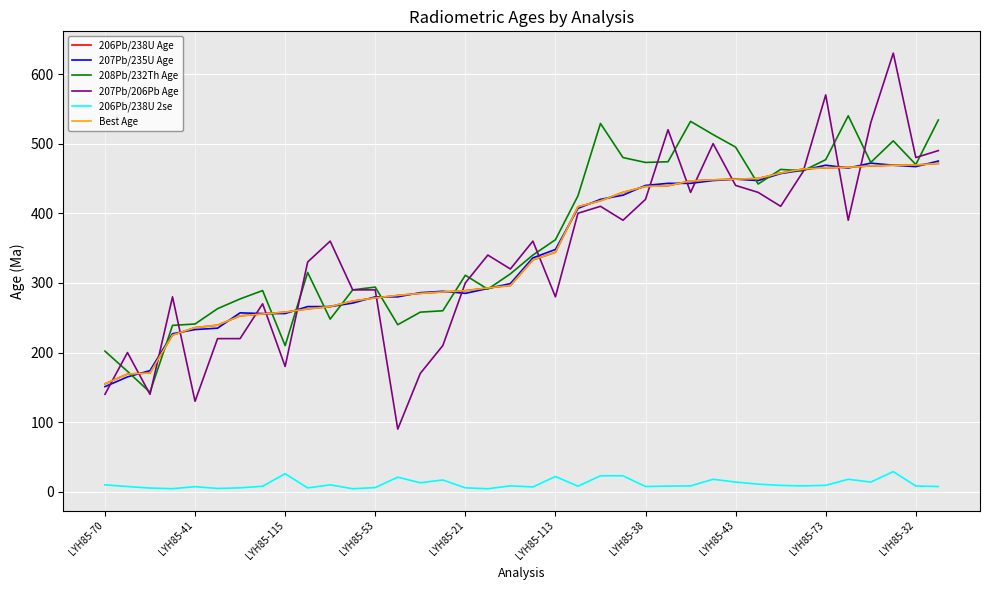

Which series has the widest spread of values?

207Pb/206Pb Age